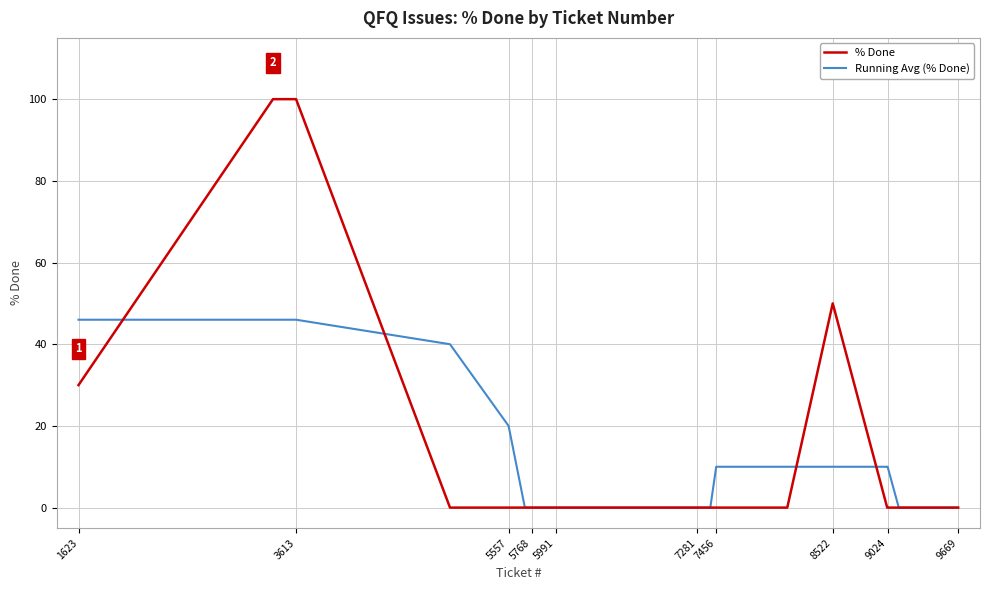

Which series has the largest range (max minus min)?

% Done